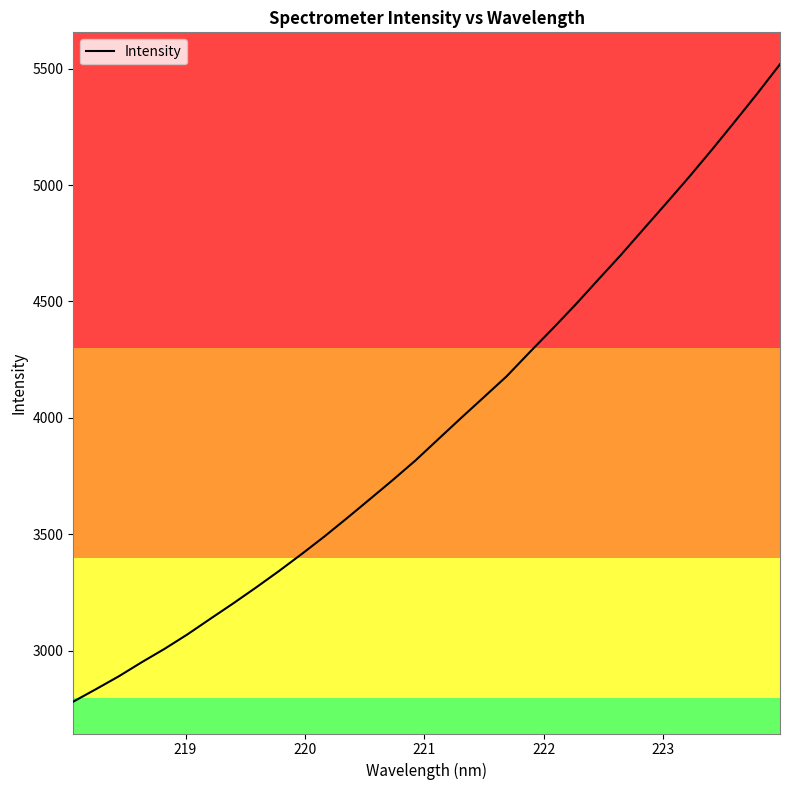

What is the maximum value shown in the chart?

5518.7